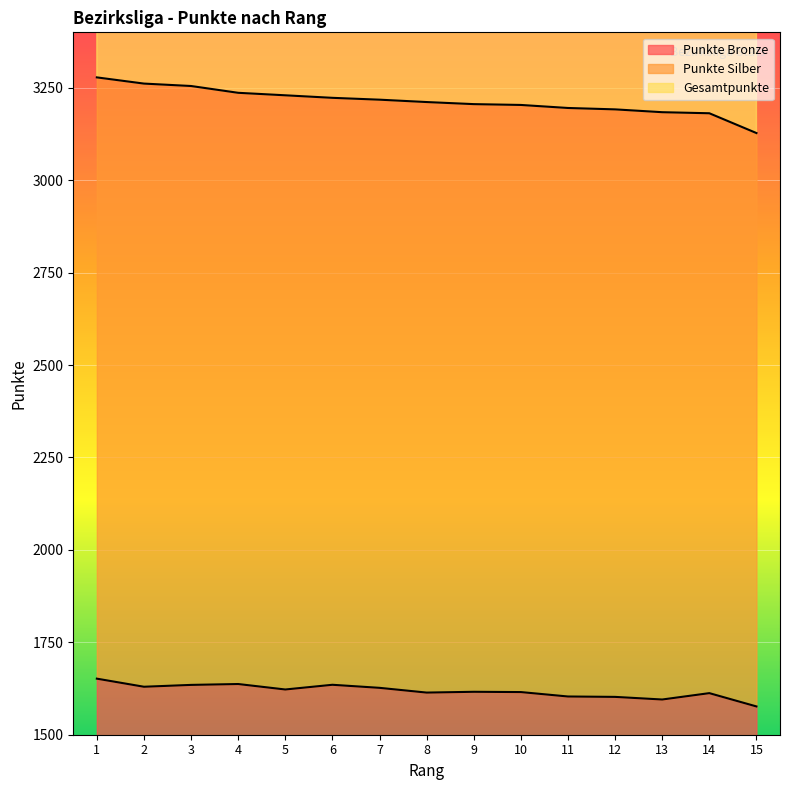

What is the spread (max minus min) of values at 4?

1599.3